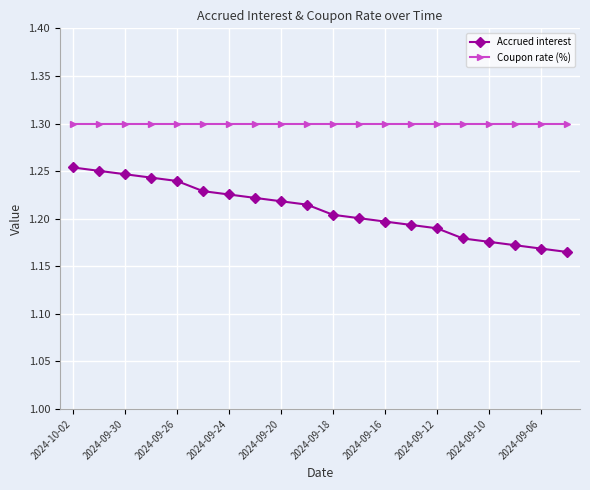

True or false: Accrued interest and Coupon rate (%) cross at least once.

False